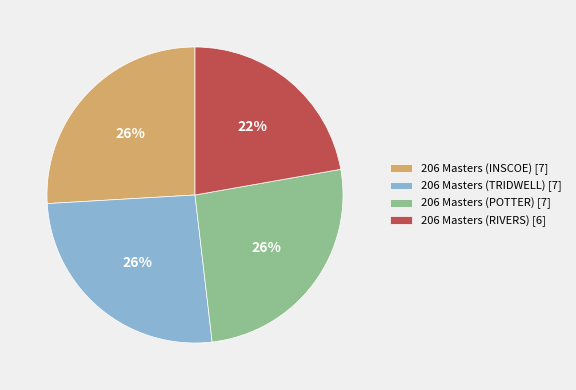

Is it true that 206 Masters (POTTER) is 38% of the pie?

False